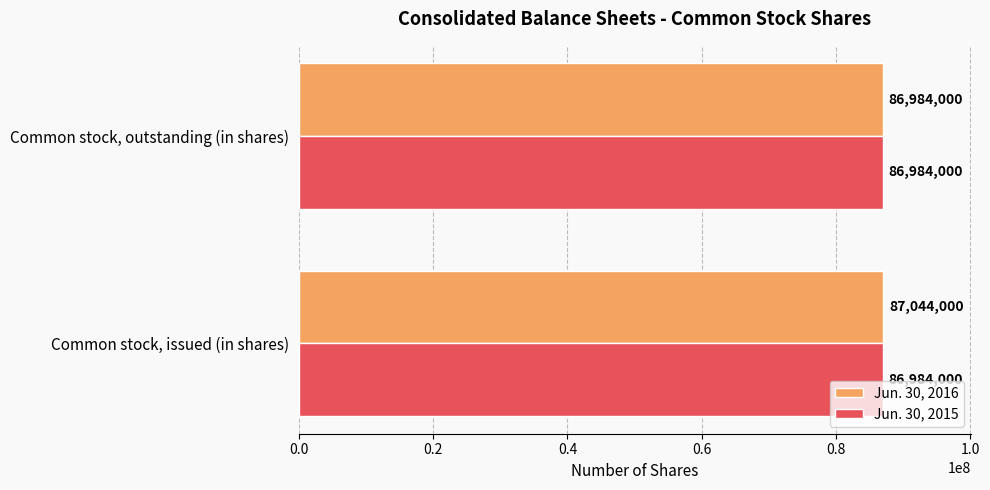

Which series has the largest total across all categories?

Jun. 30, 2016